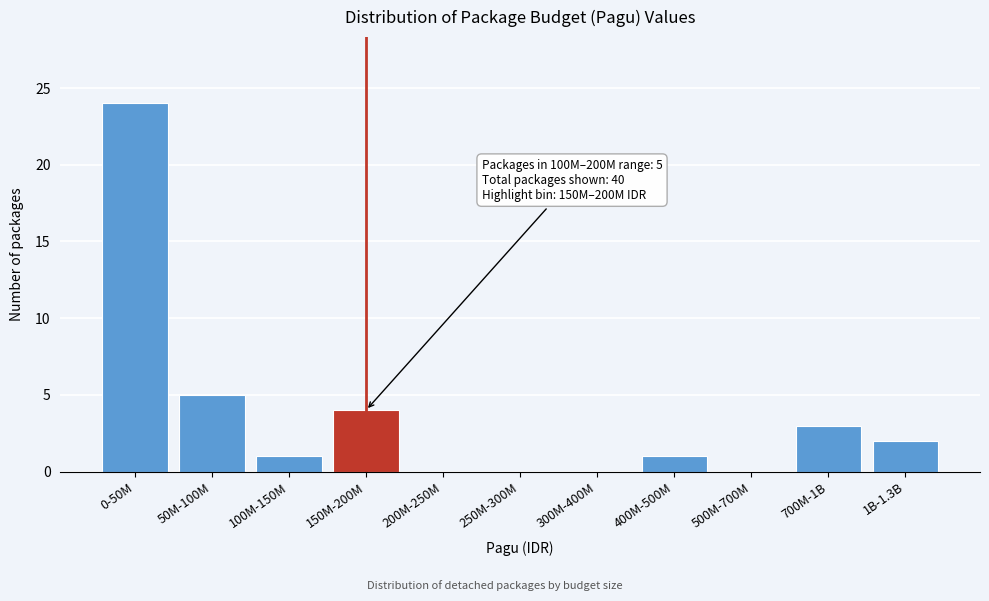

Reading left to right, list all the values displayed in this chart.

0-50M=24	50M-100M=5	100M-150M=1	150M-200M=4	200M-250M=0	250M-300M=0	300M-400M=0	400M-500M=1	500M-700M=0	700M-1B=3	1B-1.3B=2